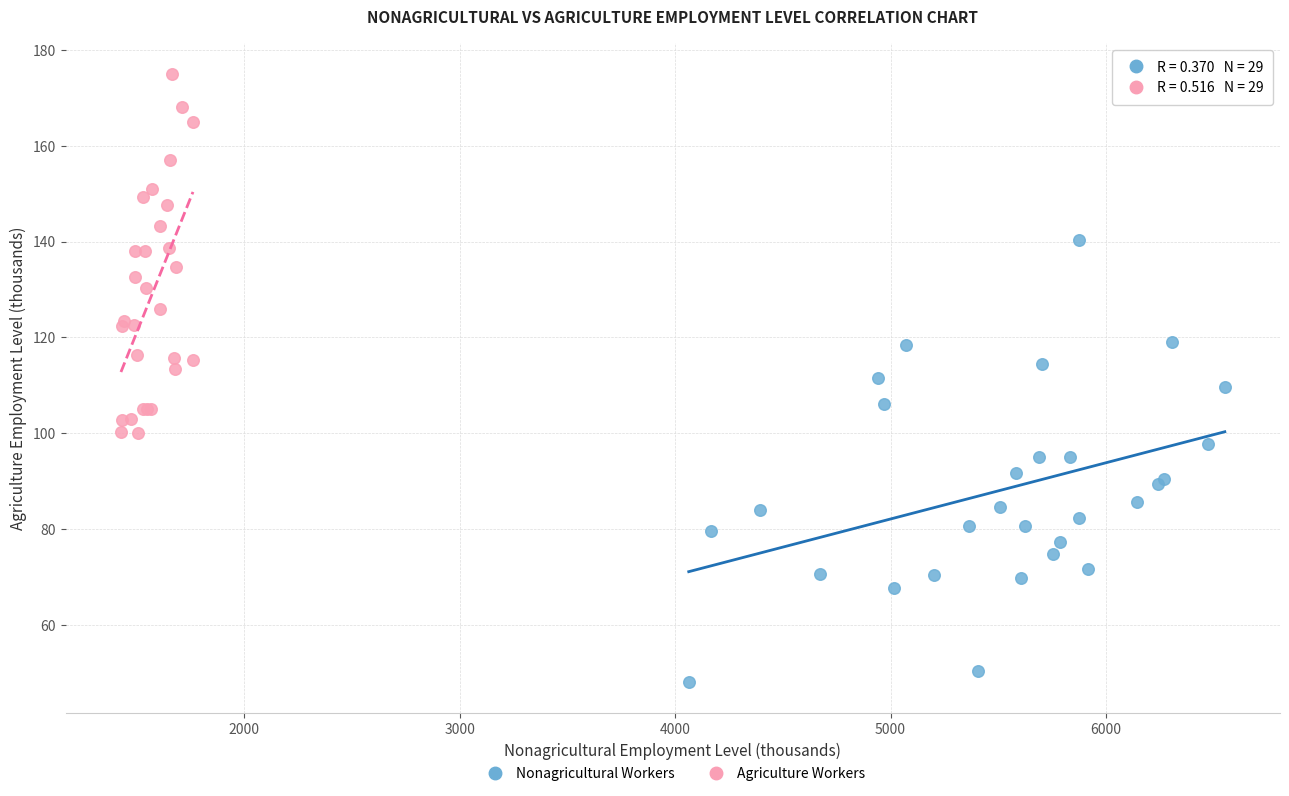

Which series has the widest spread of Y values?

Nonagricultural Workers